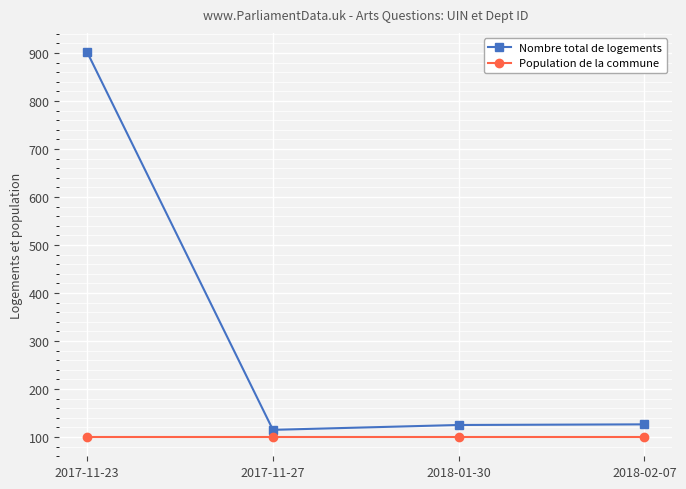

What is the label of the 1st point from the left?

2017-11-23